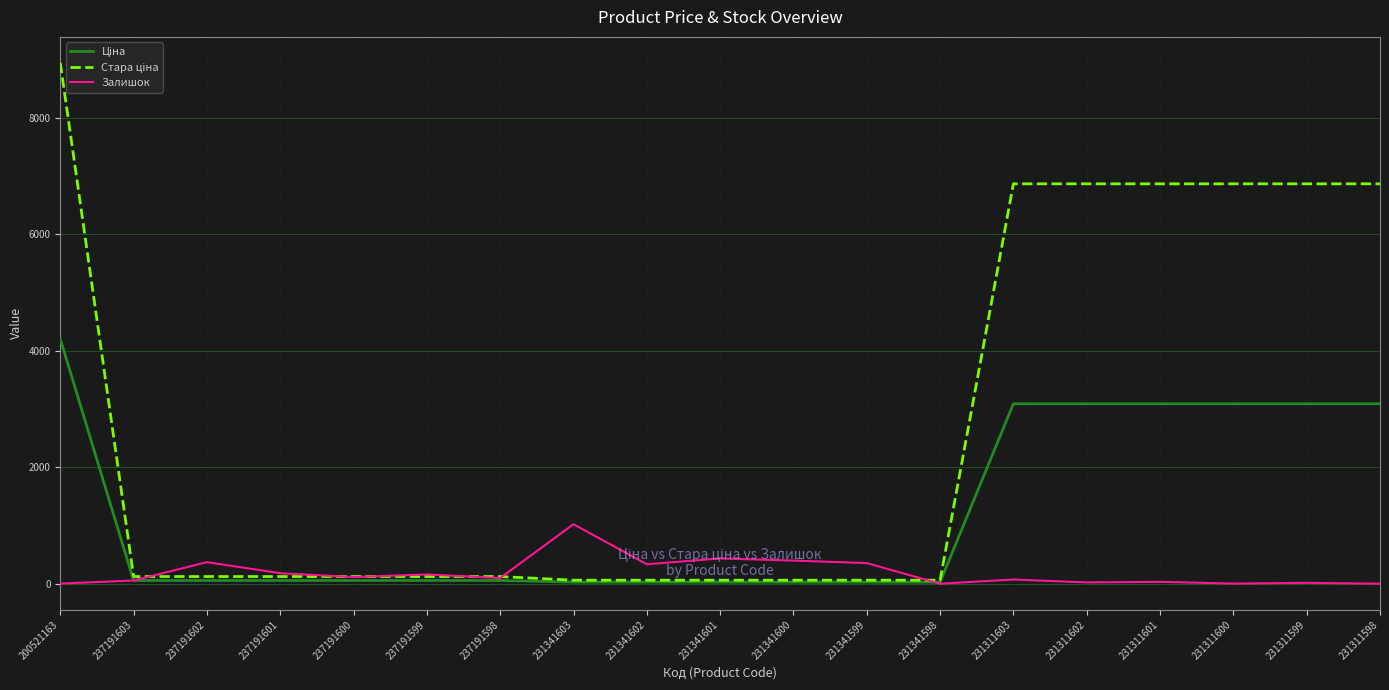

True or false: Залишок has a value of 2.0 at 200521163.

True